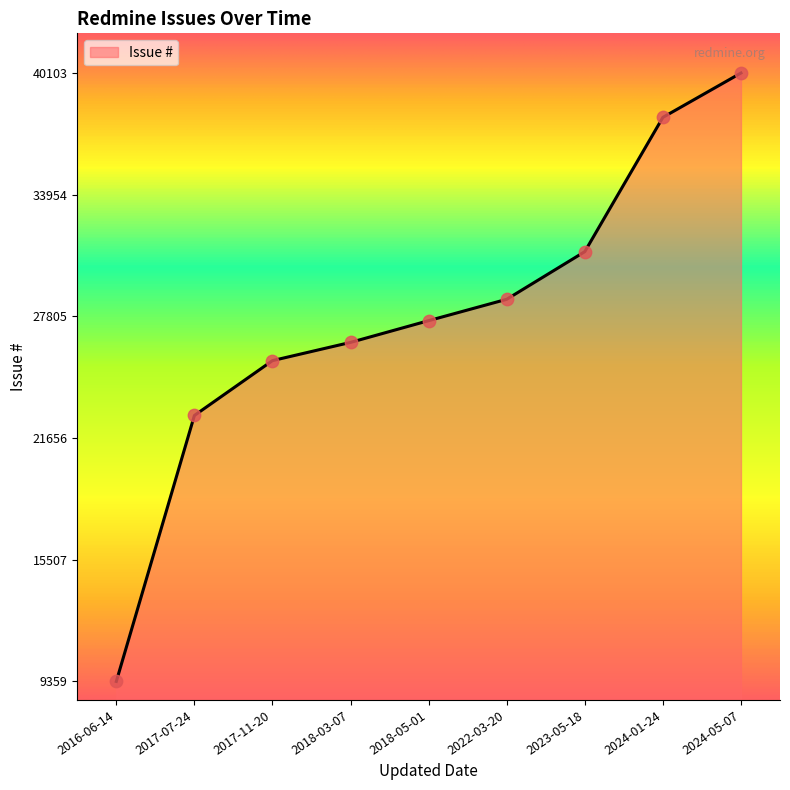

What is the ratio of the value at 2018-03-07 to the value at 2024-05-07?

0.7